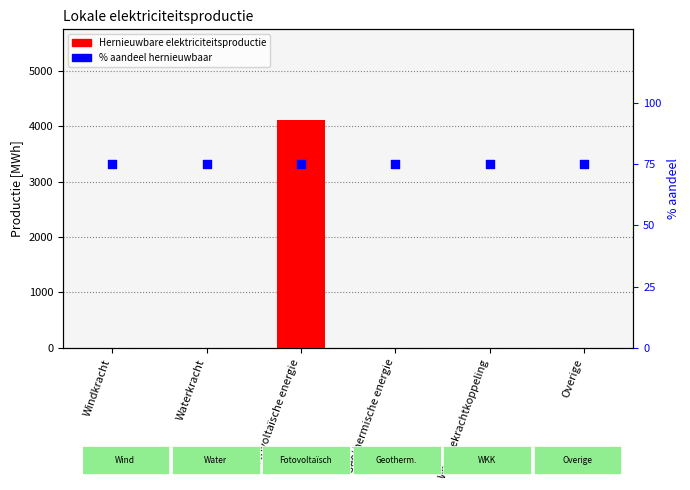

What is the total value across all series at Windkracht?

75.0